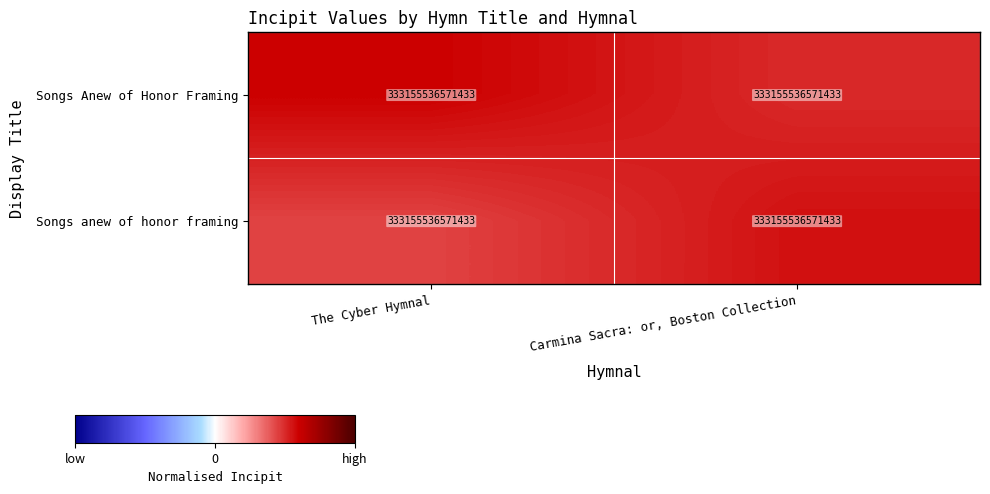

At which label does Songs Anew of Honor Framing reach its minimum?

Carmina Sacra: or, Boston Collection